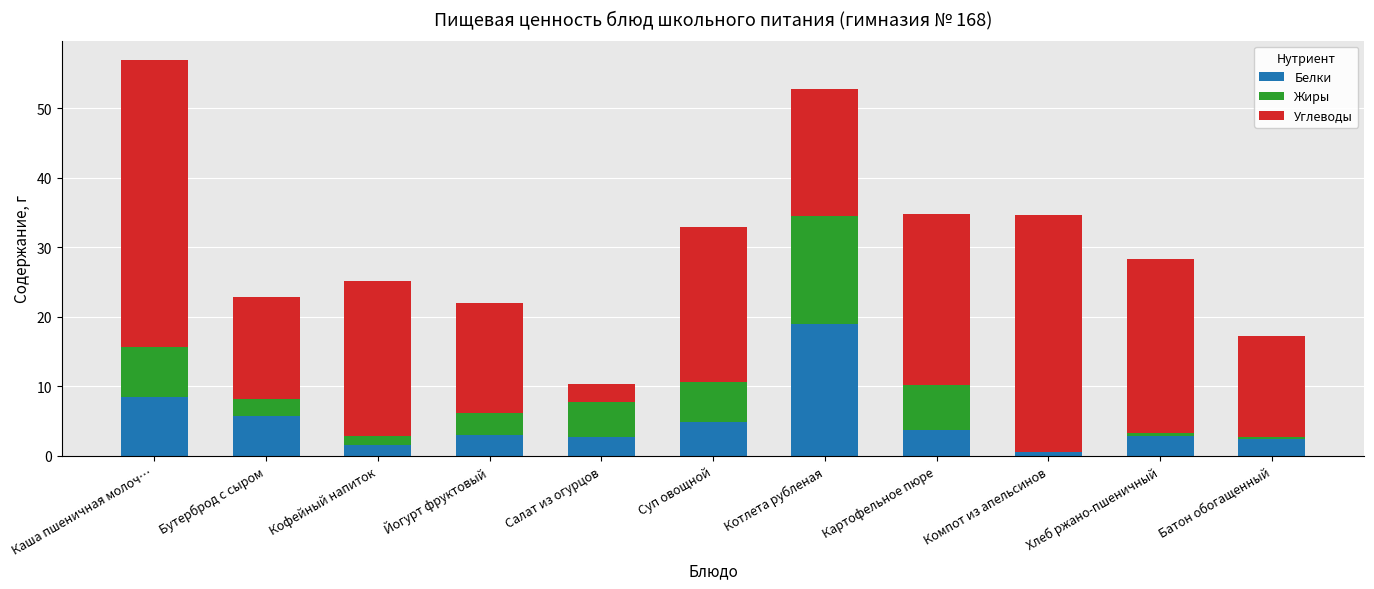

At which category is the sum across all series the highest?

Каша пшеничная молоч…